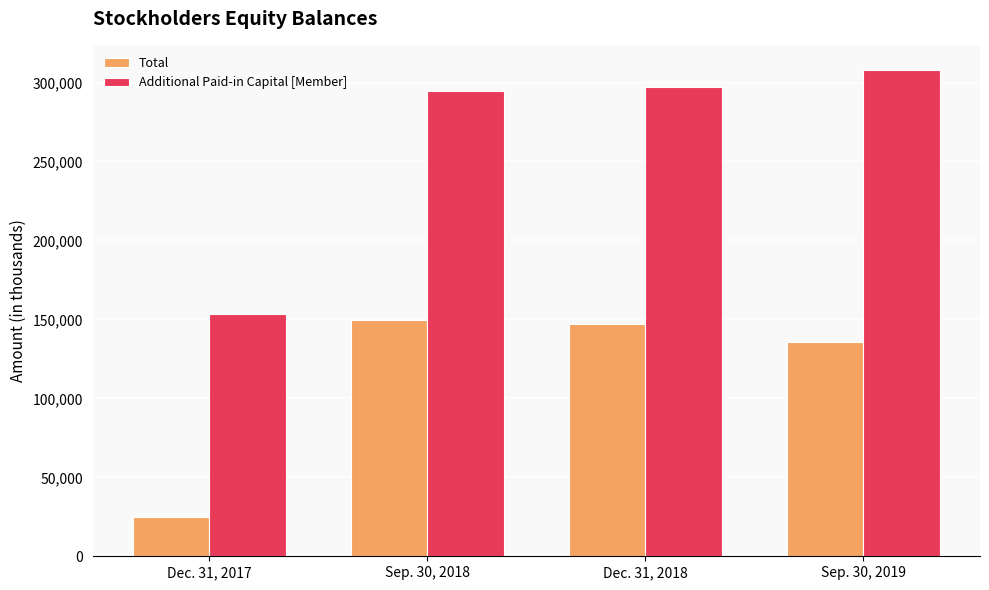

Reading right to left, transcribe all the data shown in this chart.

Total: 135411	146982	149479	25182
Additional Paid-in Capital [Member]: 307839	297319	294589	153168